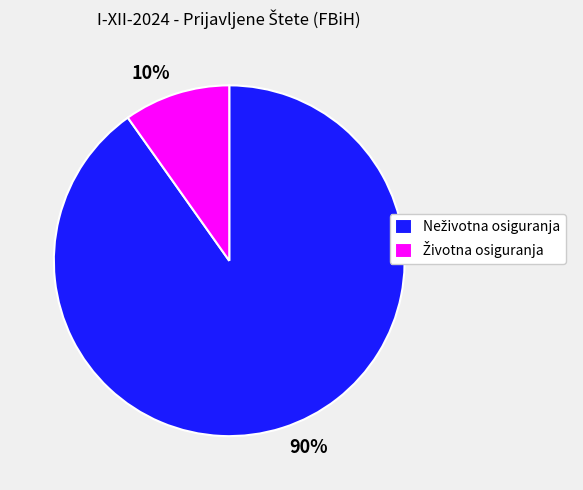

How many slices are in this pie chart?

2